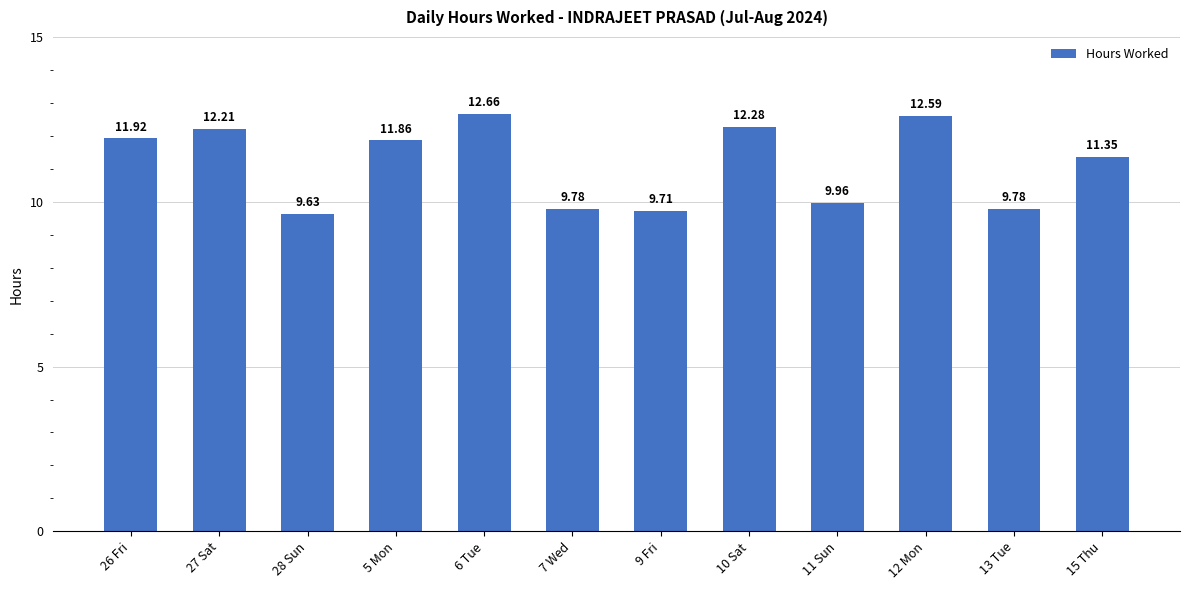

True or false: the data shows 11.9 at 5 Mon.

True